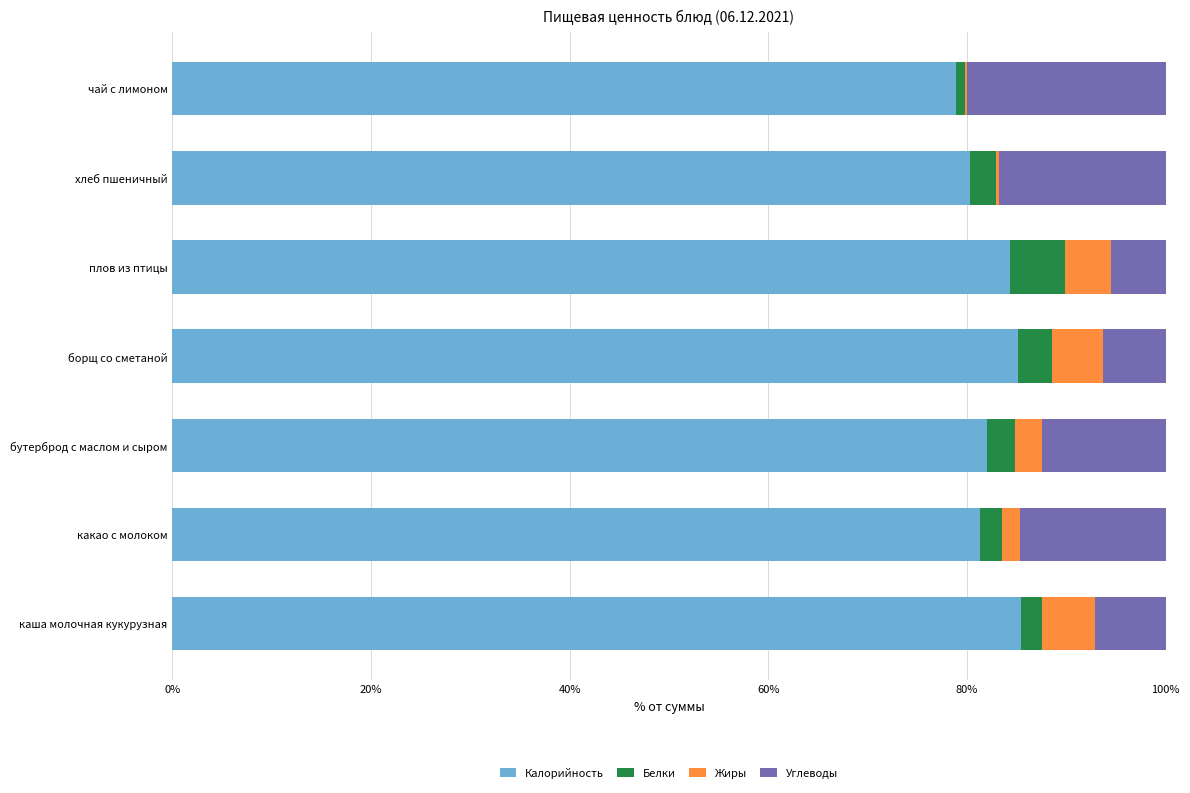

How many series are shown in this chart?

4